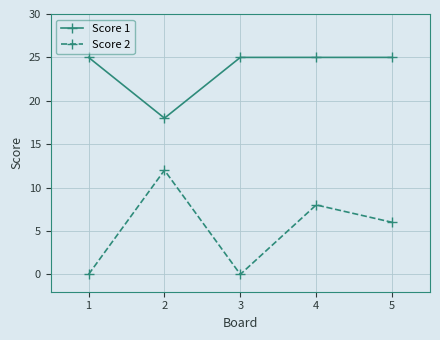

Rank the series by their average value, from highest to lowest.

Score 1, Score 2